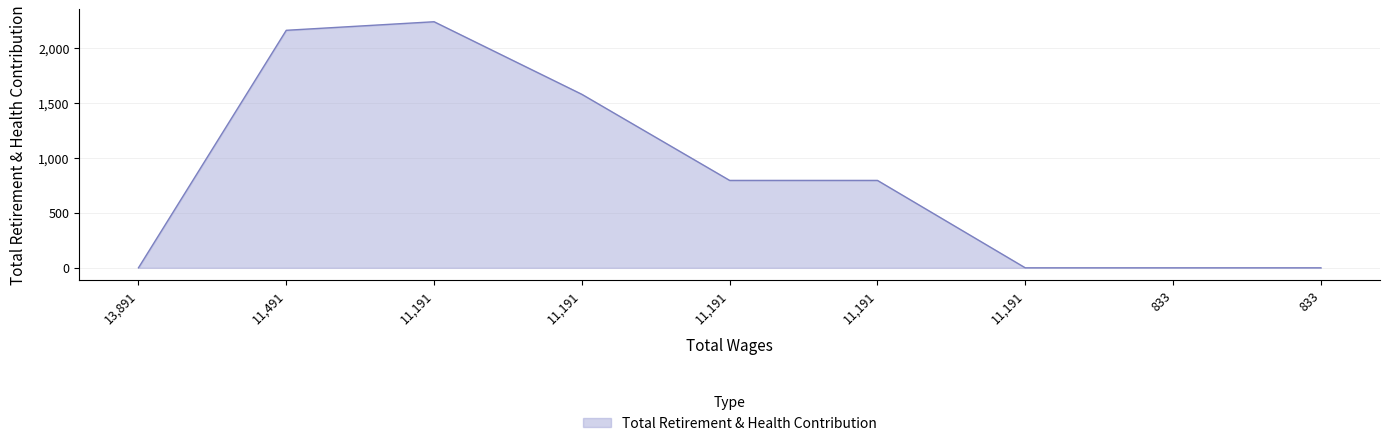

Is this an area chart (filled region under the line)?

Yes